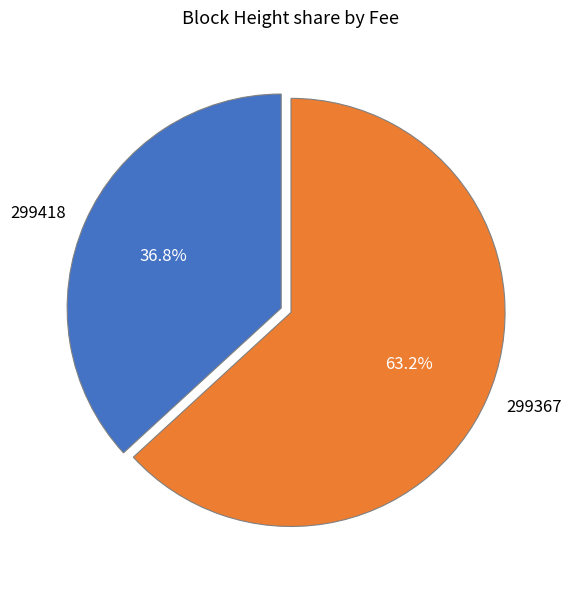

True or false: 299418 accounts for 1% of the total.

False